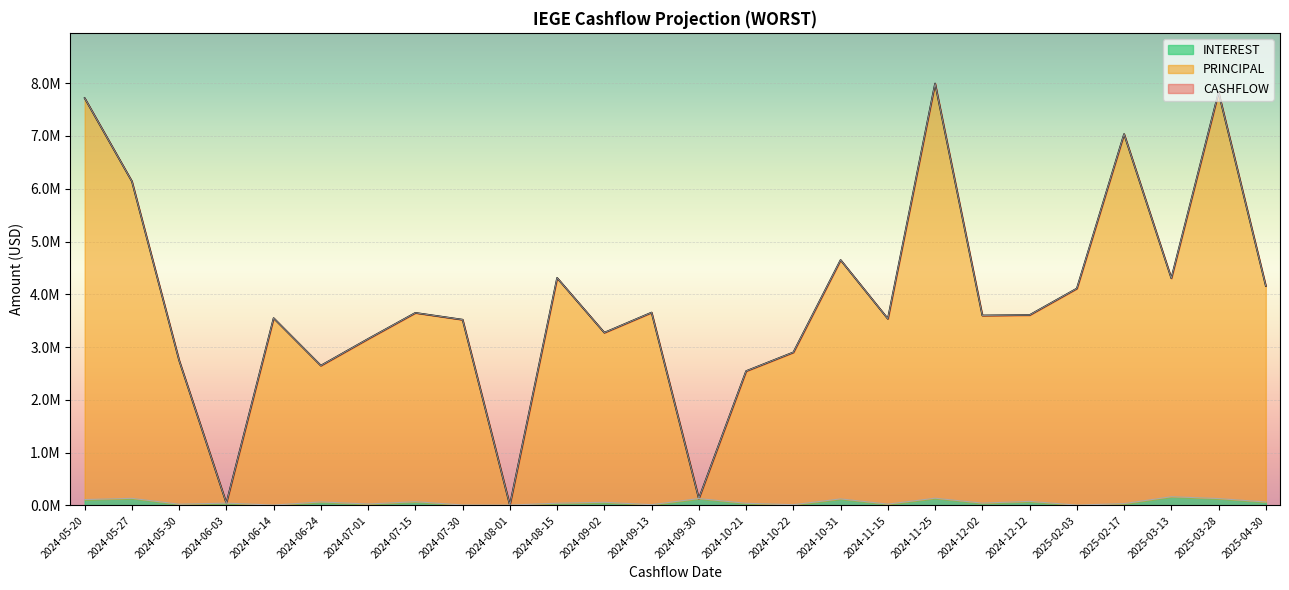

How many series are shown in this chart?

3